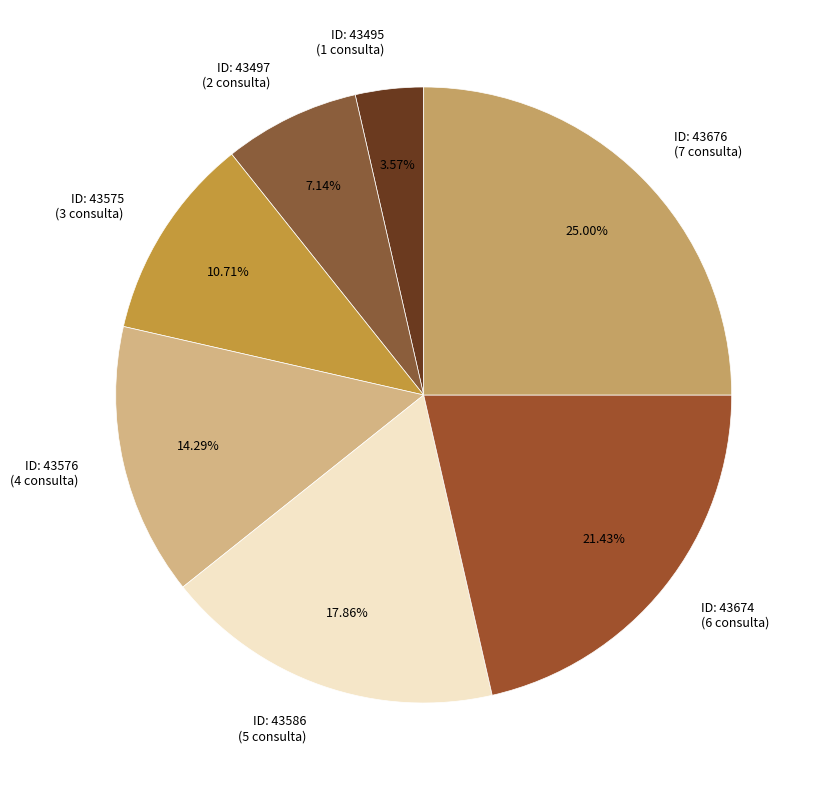

Does any single category account for the majority?

No